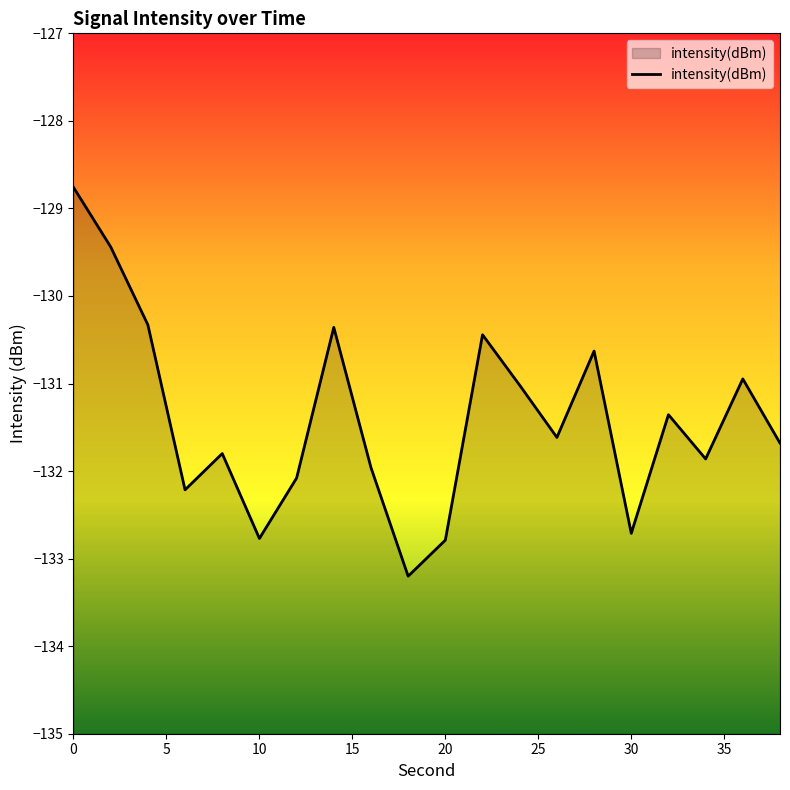

What is the smallest value displayed?

-133.2